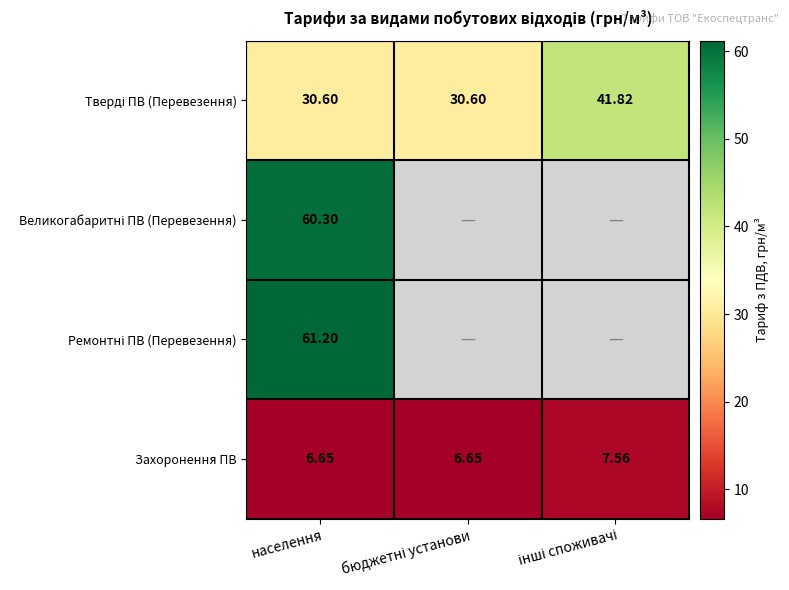

The Великогабаритні ПВ (Перевезення) series shows 108.1 at населення. True or false?

False